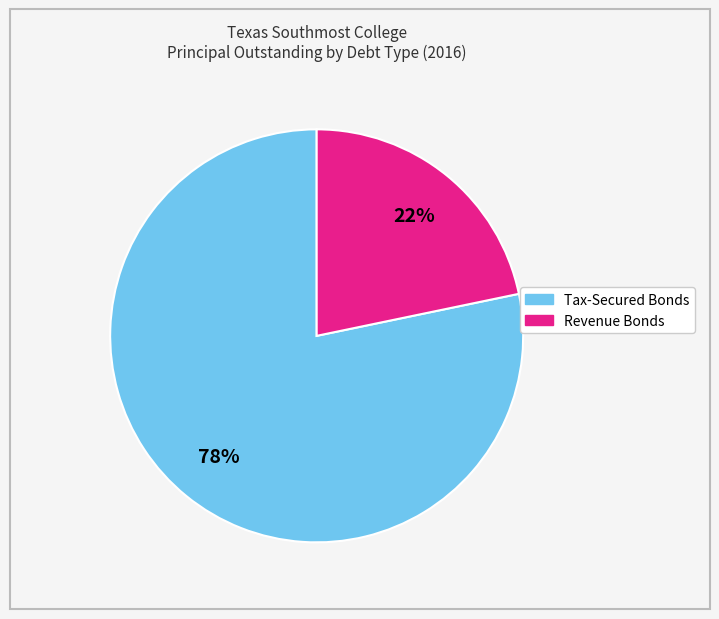

Is there any slice that represents more than half of the pie?

Yes